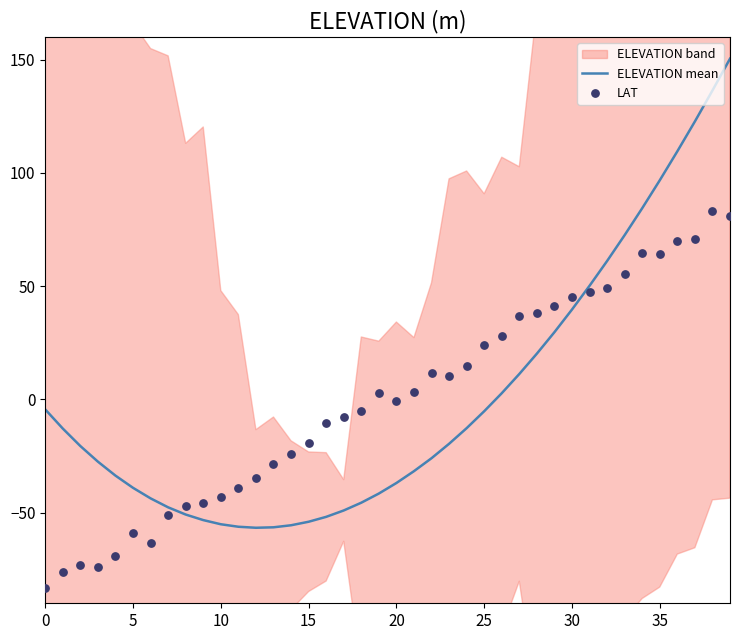

Is the value of ELEVATION mean at 33 greater than the value of LAT at 27?

Yes